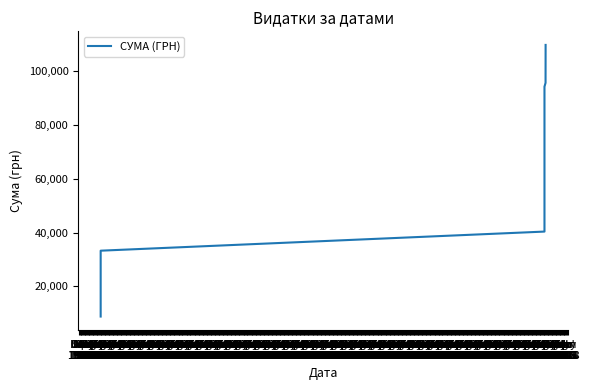

Is this an area chart (filled region under the line)?

No